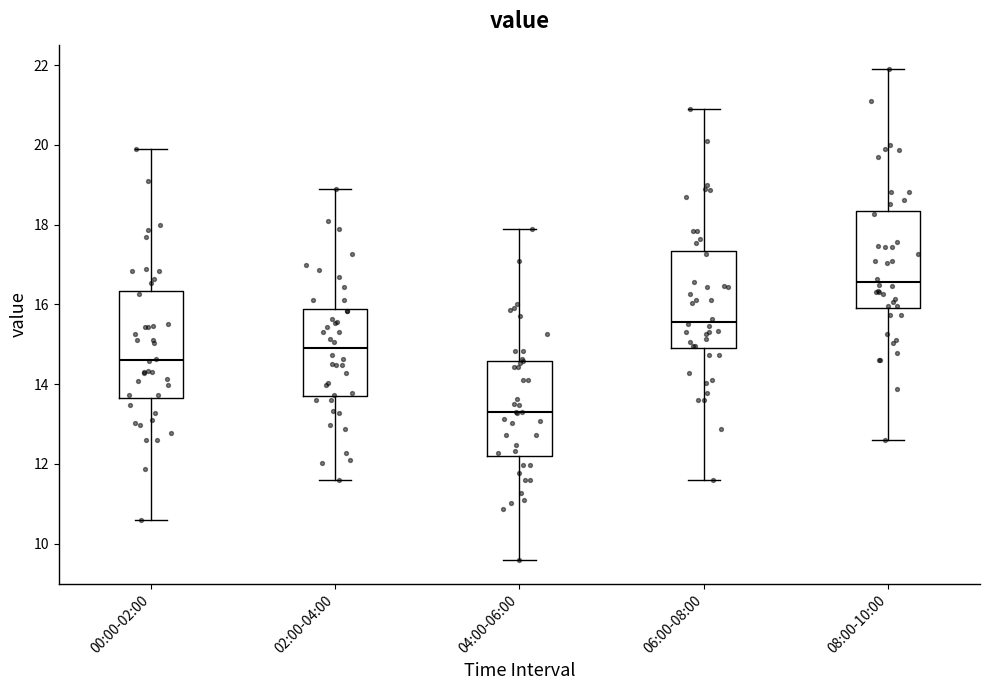

Which box is the tallest, from its lower edge to its upper edge?

00:00-02:00